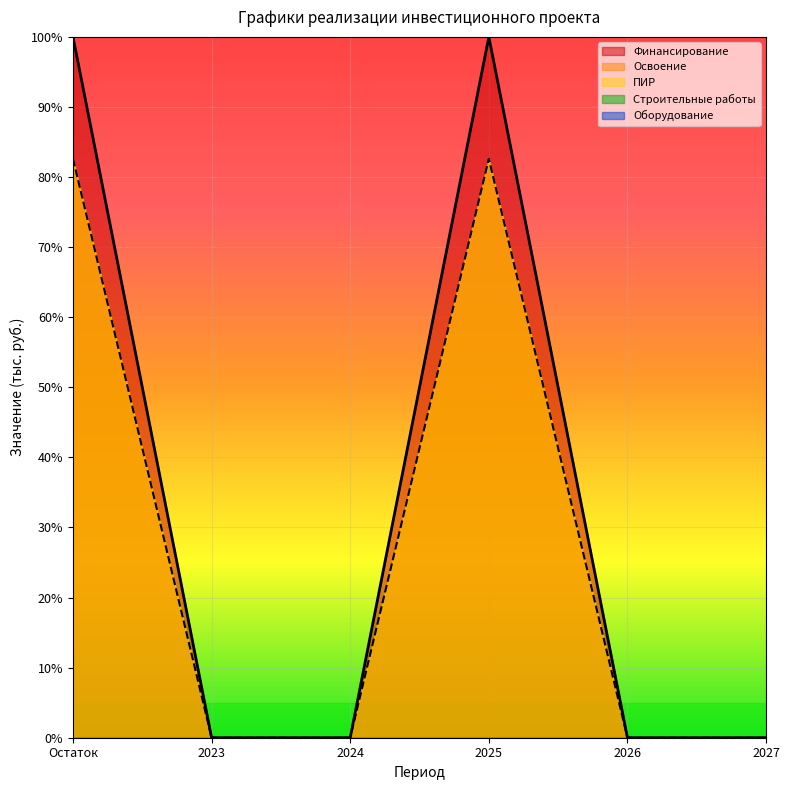

True or false: Освоение and Финансирование cross at least once.

False